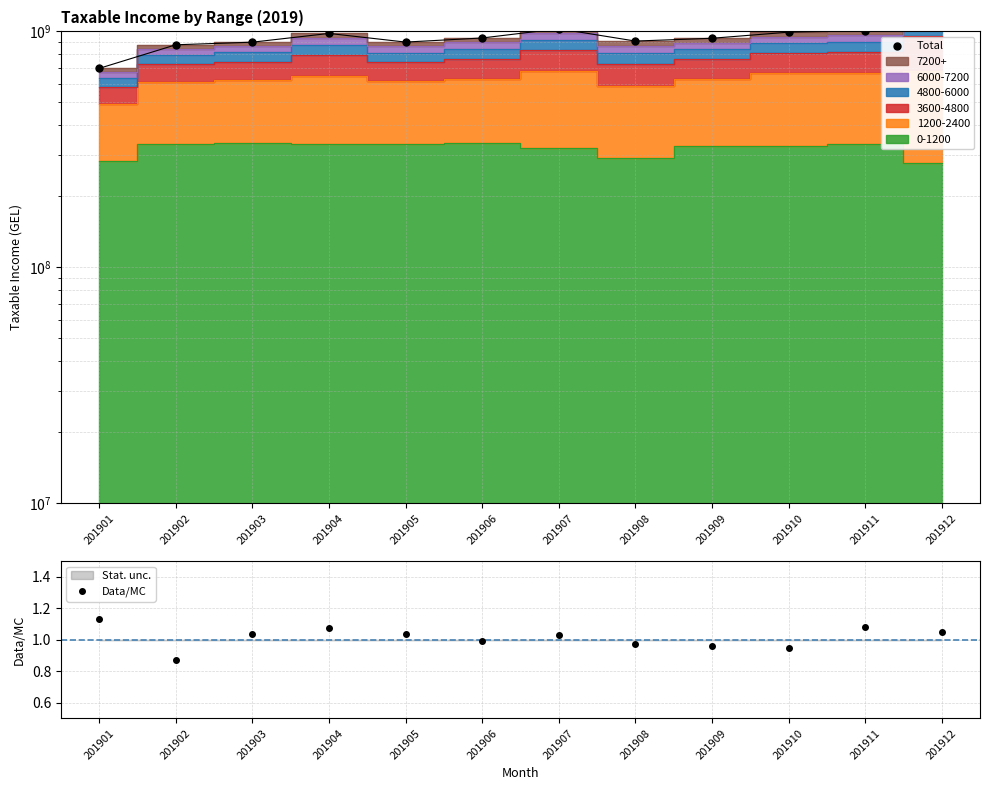

Which series changed the most between 201902 and 201910?

Total